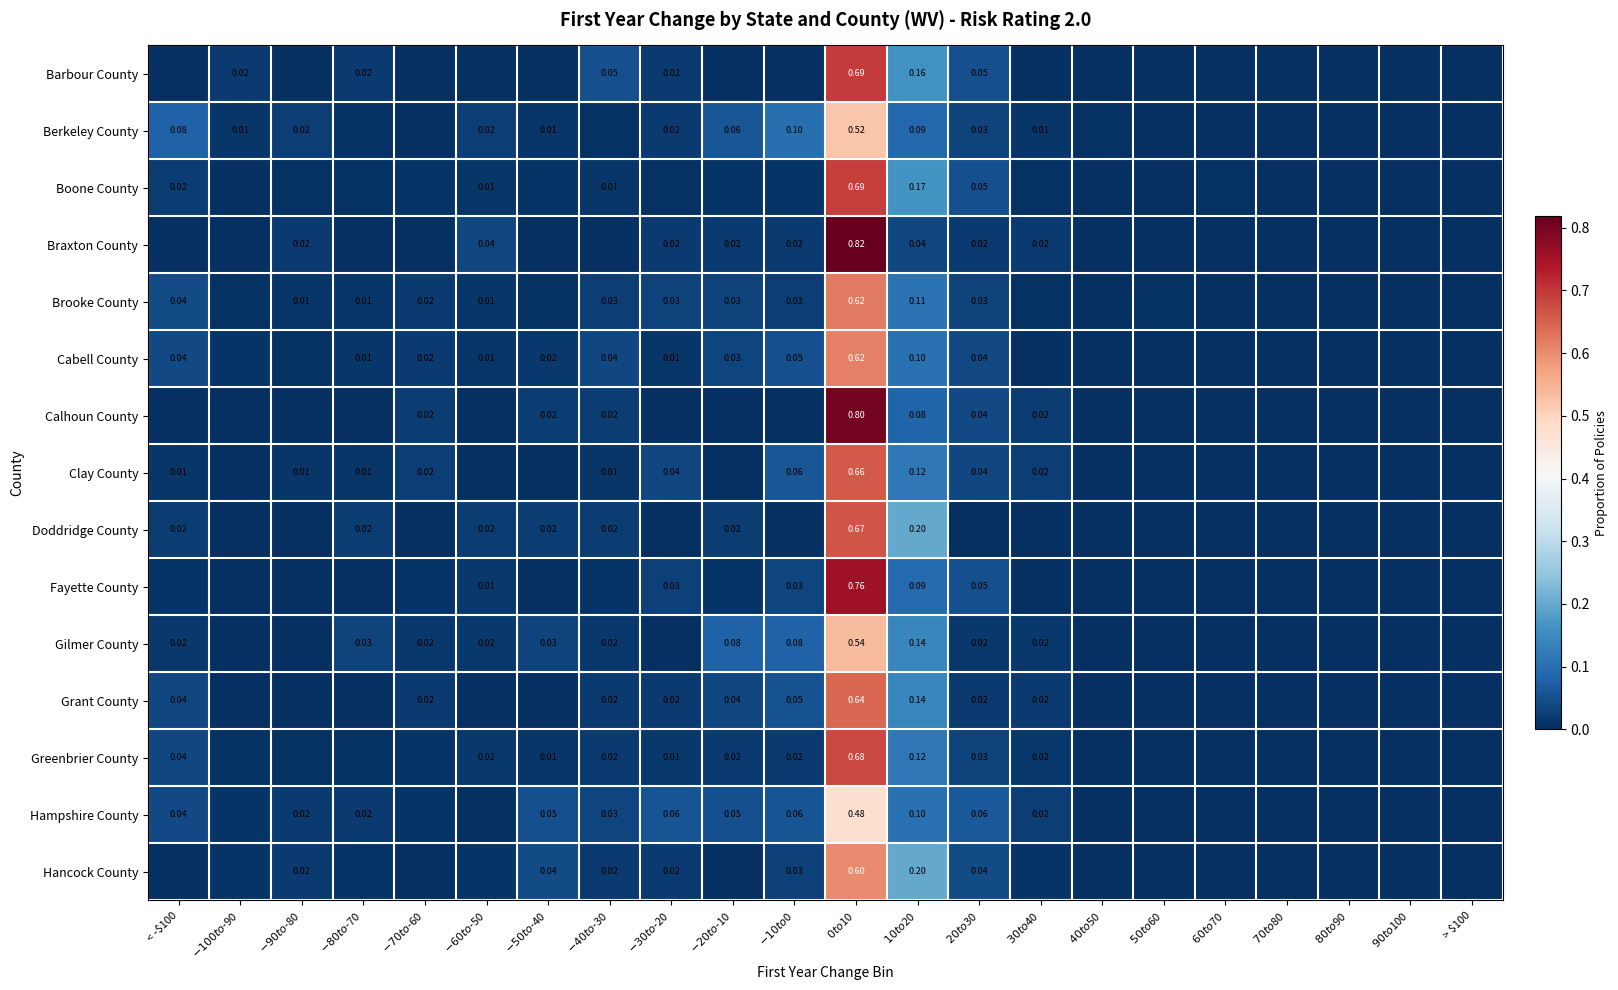

What is the sum of all Clay County values?

1.0